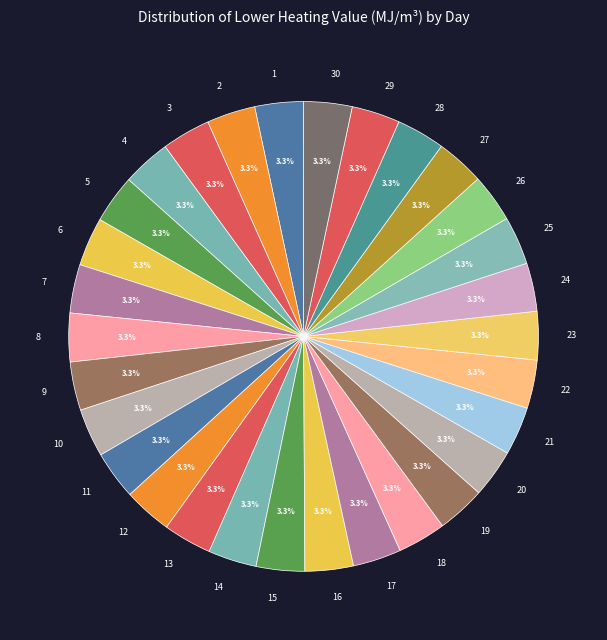

What is the ratio of the value at 20 to the value at 9?

1.0